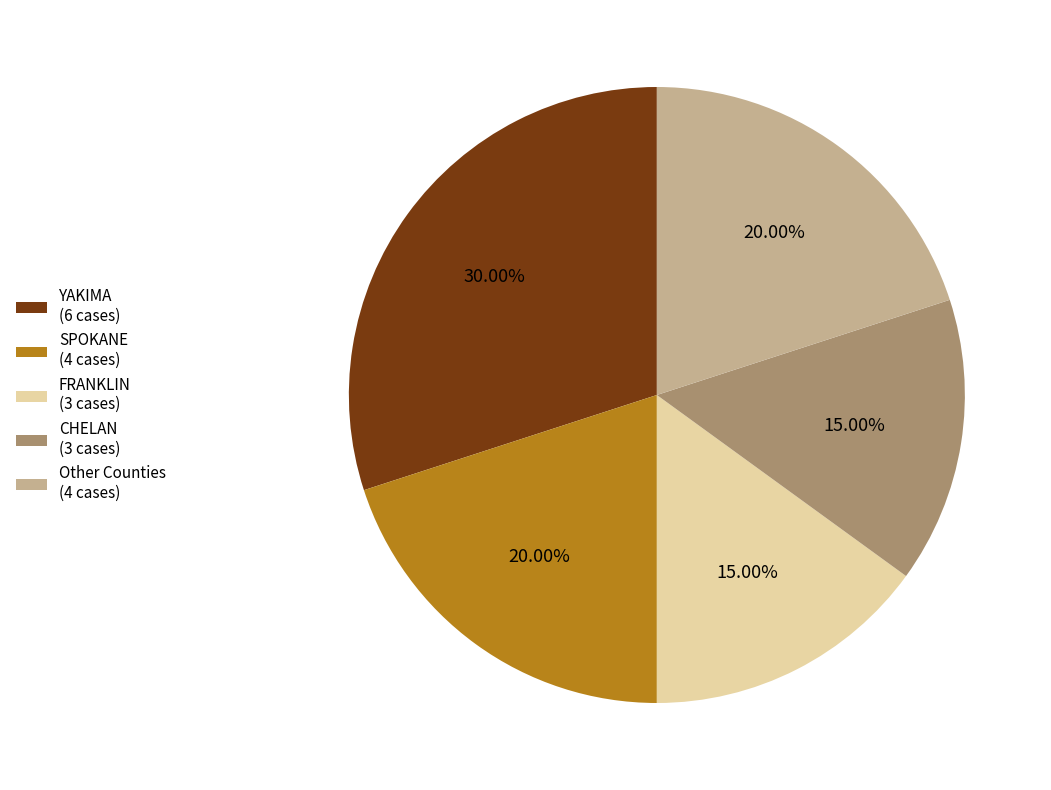

Does any single category account for the majority?

No